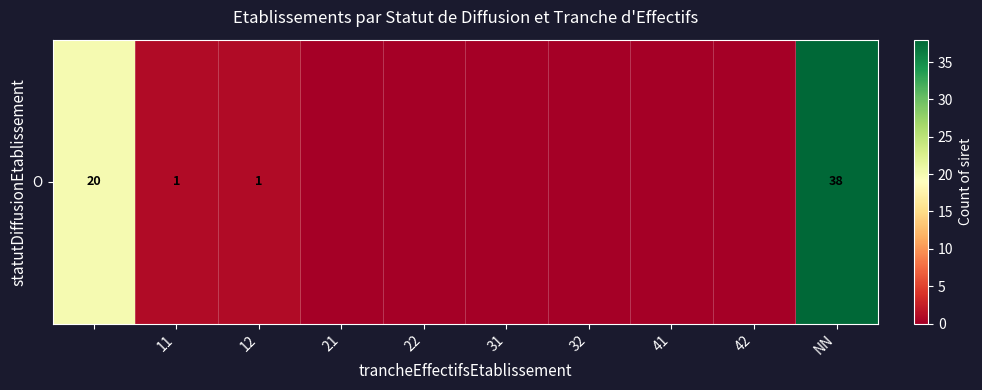

What is the maximum value shown in the chart?

38